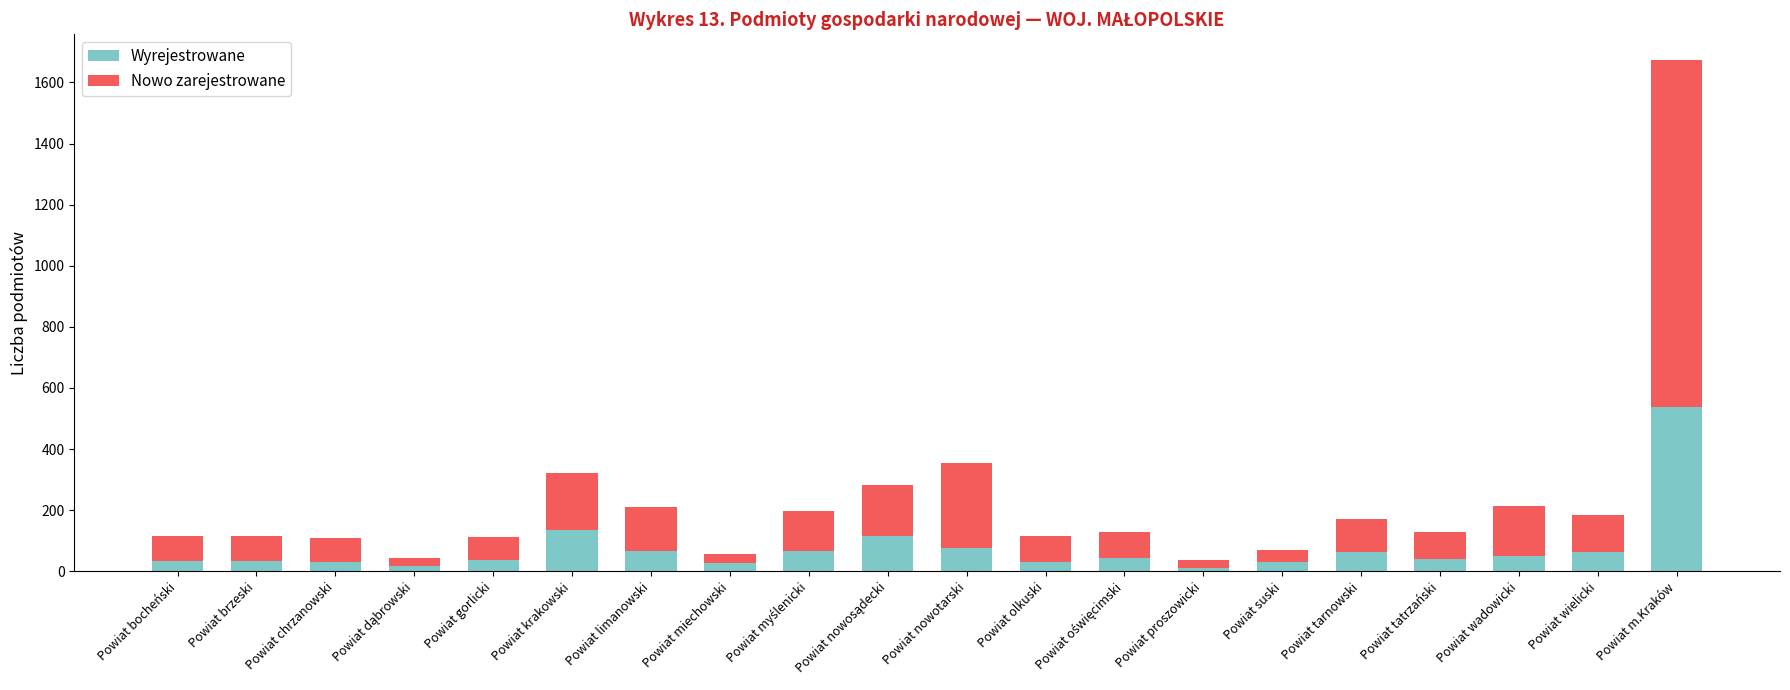

Is it true that Wyrejestrowane equals 49 at Powiat wadowicki?

True